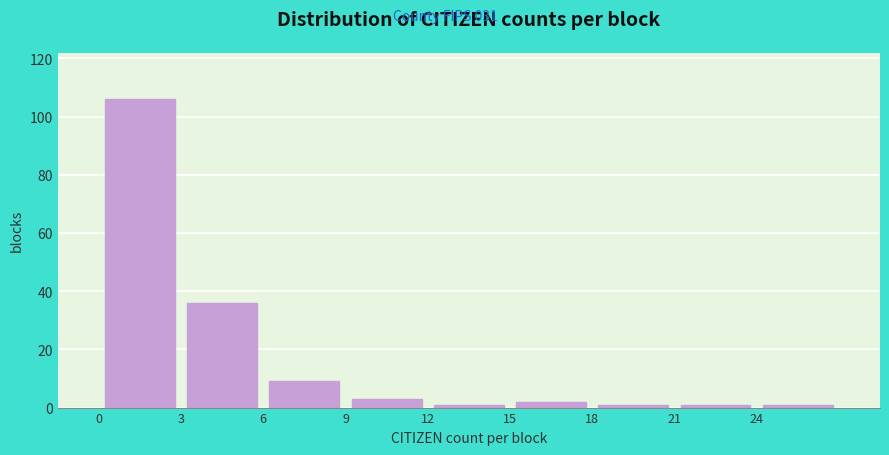

What is the height of the bar covering 3 to 6 on the x-axis? The values are not printed on the chart, so give them approximately, as read against the axis.

36